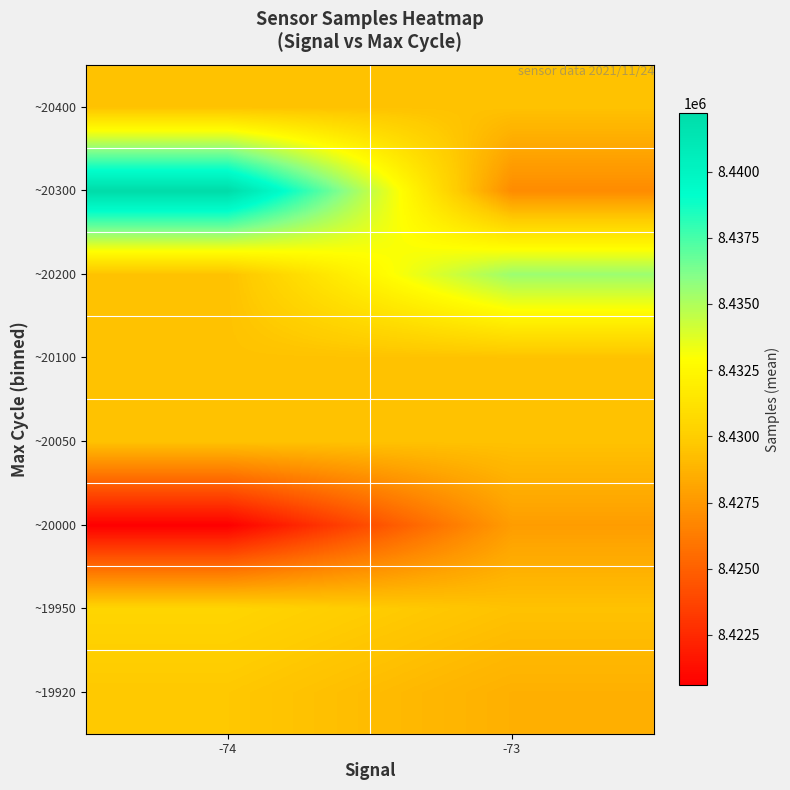

Reading left to right, what are all the values shown in this chart?

~19920: -74=8429718.8	-73=8428603.4
~19950: -74=8430428.5	-73=8429414.4
~20000: -74=8420600.0	-73=8427758.0
~20050: -74=8429414.4	-73=8429414.4
~20100: -74=8429414.4	-73=8429414.4
~20200: -74=8429414.4	-73=8435490.0
~20300: -74=8442200.0	-73=8426964.9
~20400: -74=8429414.4	-73=8429414.4